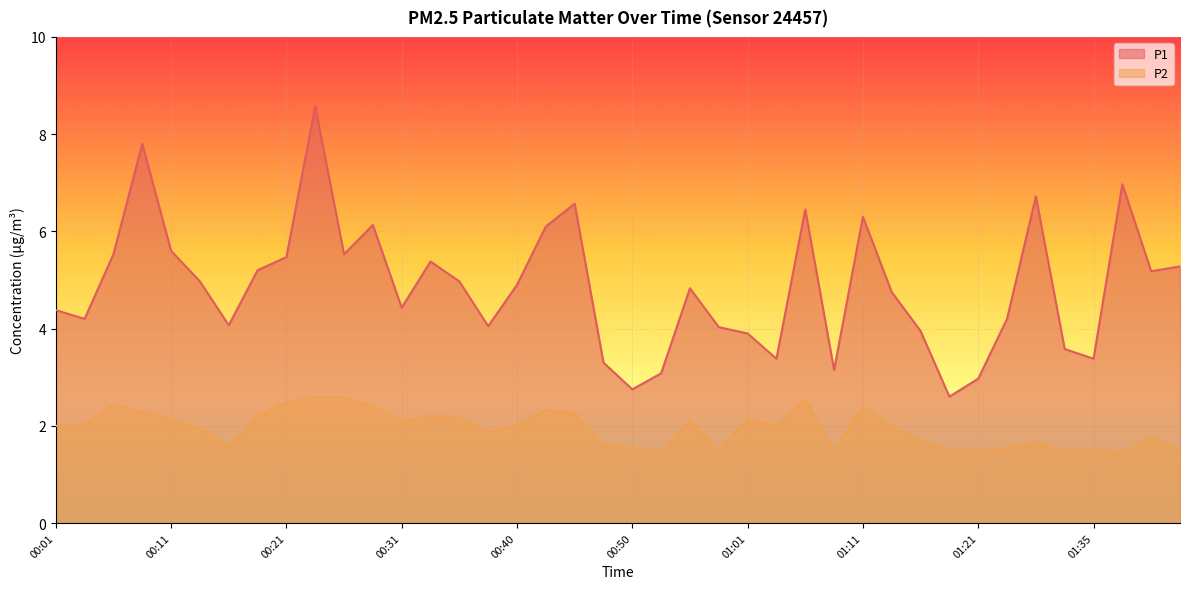

True or false: P2 and P1 cross at least once.

False